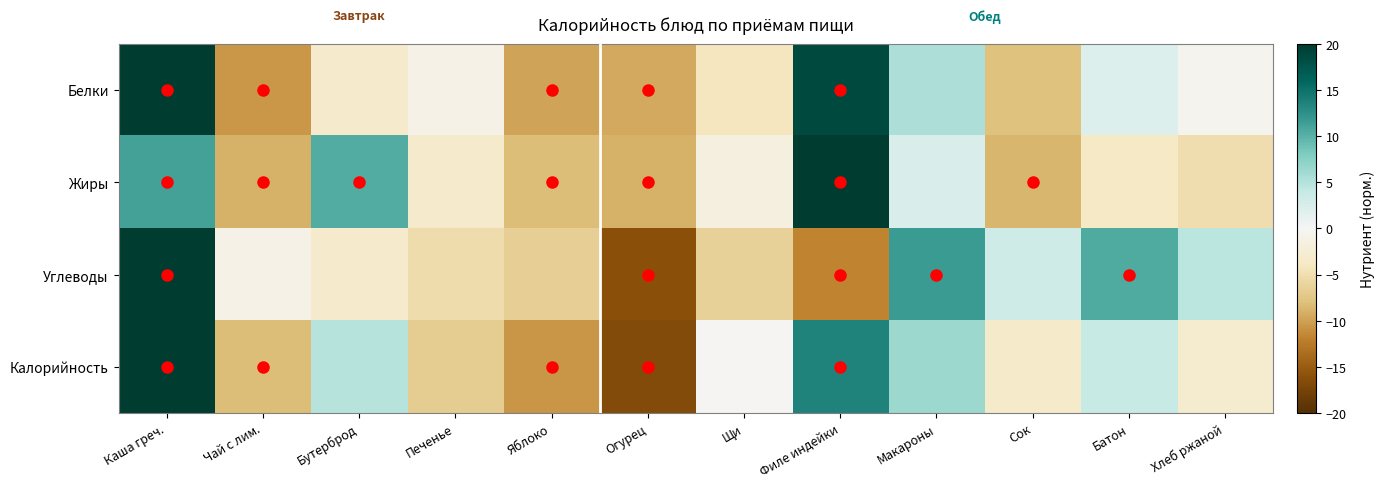

Reading left to right, extract all data points from this chart.

Белки: Каша греч.=20.7	Чай с лим.=-10.5	Бутерброд=-3.2	Печенье=-1.2	Яблоко=-9.8	Огурец=-9.5	Щи=-4.2	Филе индейки=18.7	Макароны=5.4	Сок=-7.9	Батон=2.1	Хлеб ржаной=-0.6
Жиры: Каша греч.=11.2	Чай с лим.=-9.0	Бутерброд=10.3	Печенье=-3.2	Яблоко=-8.2	Огурец=-9.0	Щи=-1.7	Филе индейки=24.6	Макароны=2.4	Сок=-8.7	Батон=-3.6	Хлеб ржаной=-5.1
Углеводы: Каша греч.=20.2	Чай с лим.=-1.1	Бутерброд=-3.2	Печенье=-5.2	Яблоко=-6.6	Огурец=-16.0	Щи=-6.3	Филе индейки=-11.7	Макароны=11.6	Сок=3.3	Батон=10.5	Хлеб ржаной=4.6
Калорийность: Каша греч.=20.3	Чай с лим.=-8.2	Бутерброд=4.9	Печенье=-6.8	Яблоко=-10.7	Огурец=-16.7	Щи=-0.3	Филе индейки=13.5	Макароны=6.4	Сок=-3.4	Батон=4.0	Хлеб ржаной=-3.1